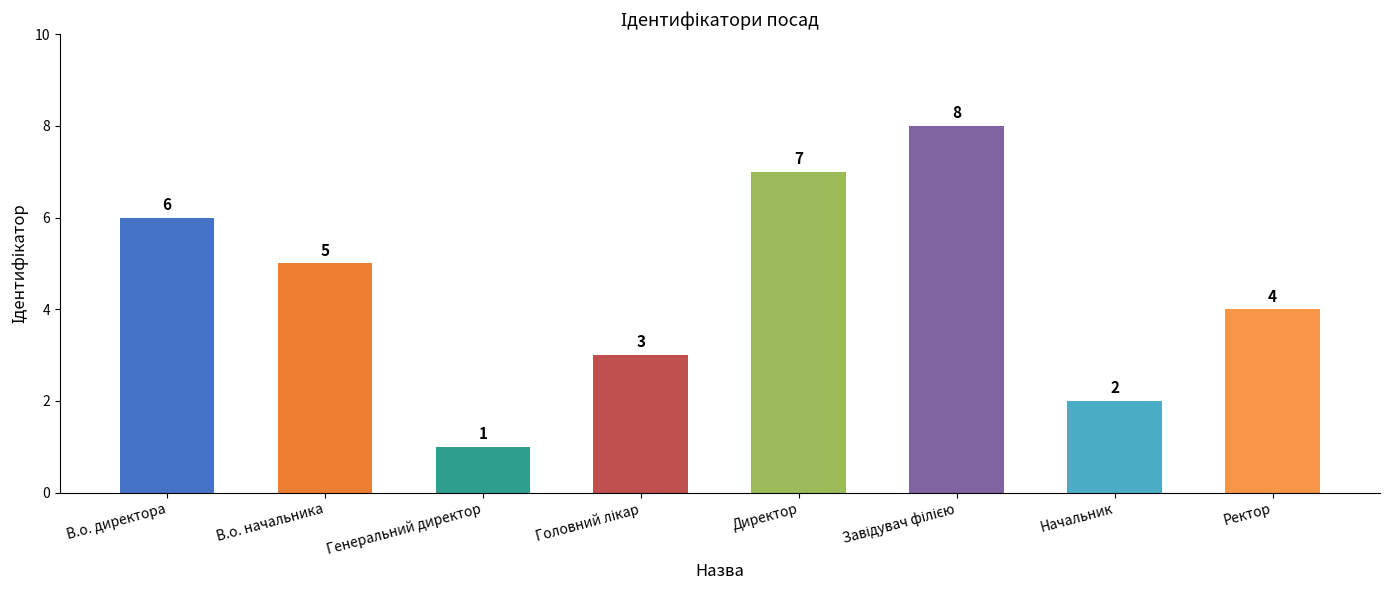

True or false: the data shows 1 at Ректор.

False